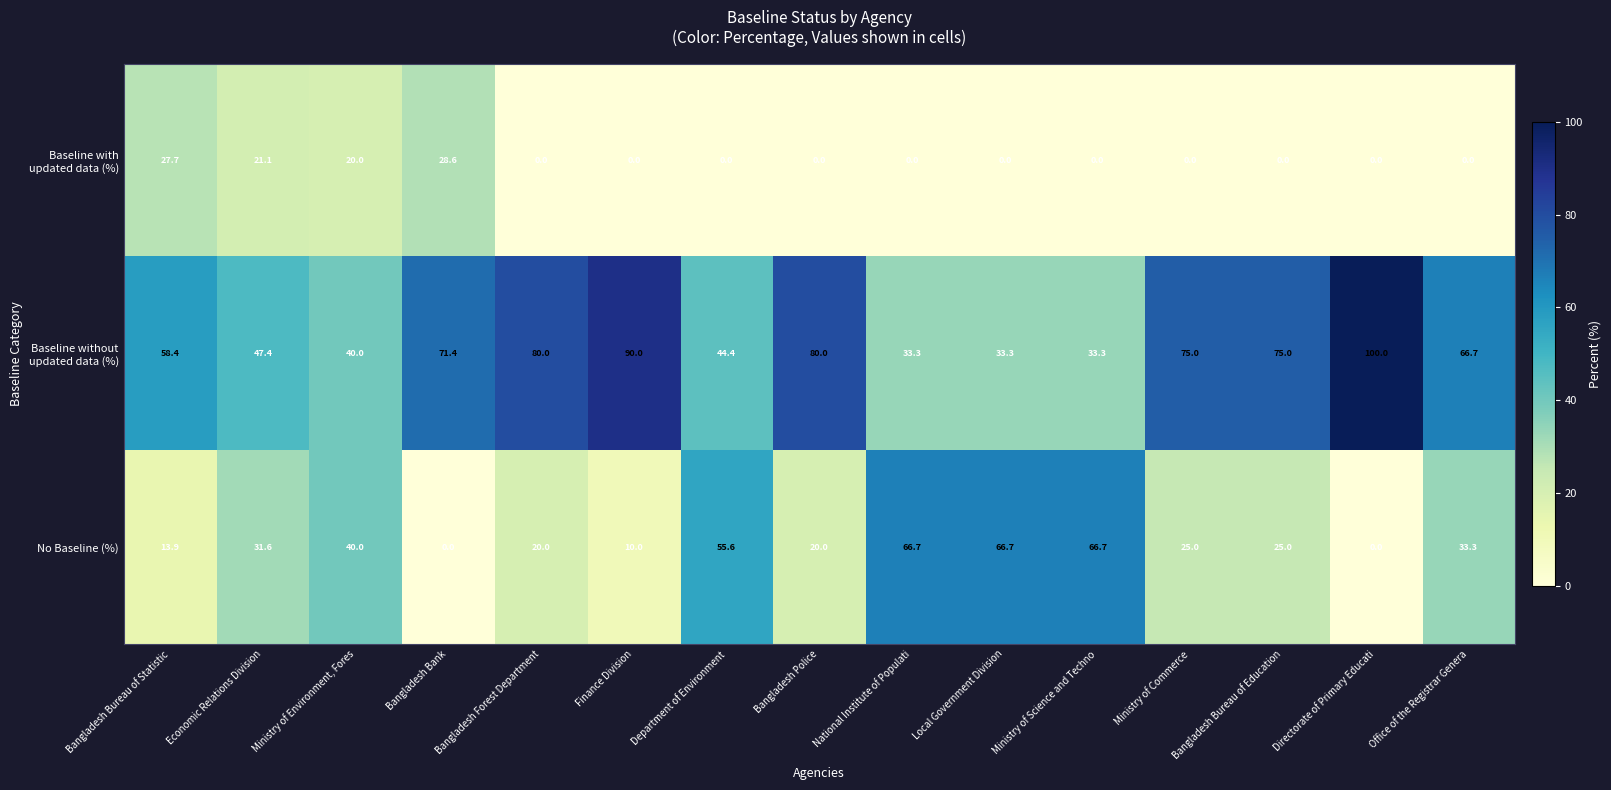

Count the number of data series in this chart.

3